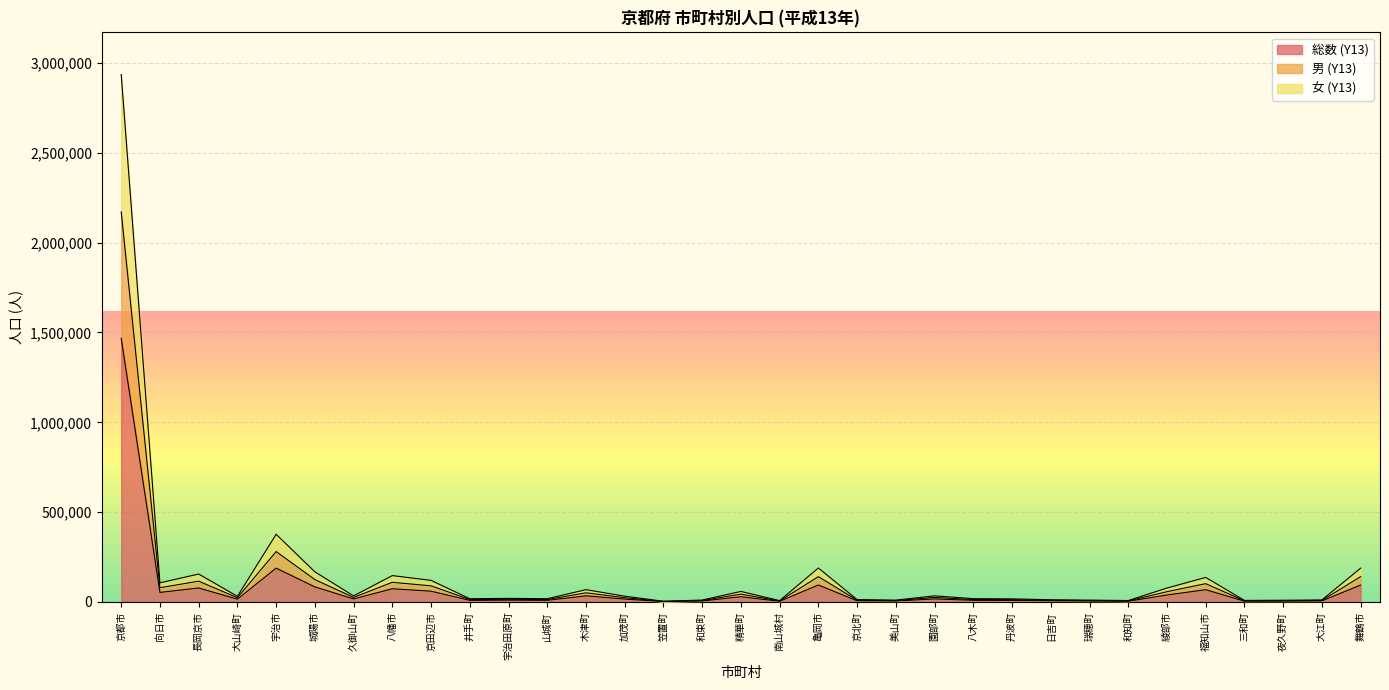

True or false: 総数 (Y13) and 女 (Y13) cross at least once.

False